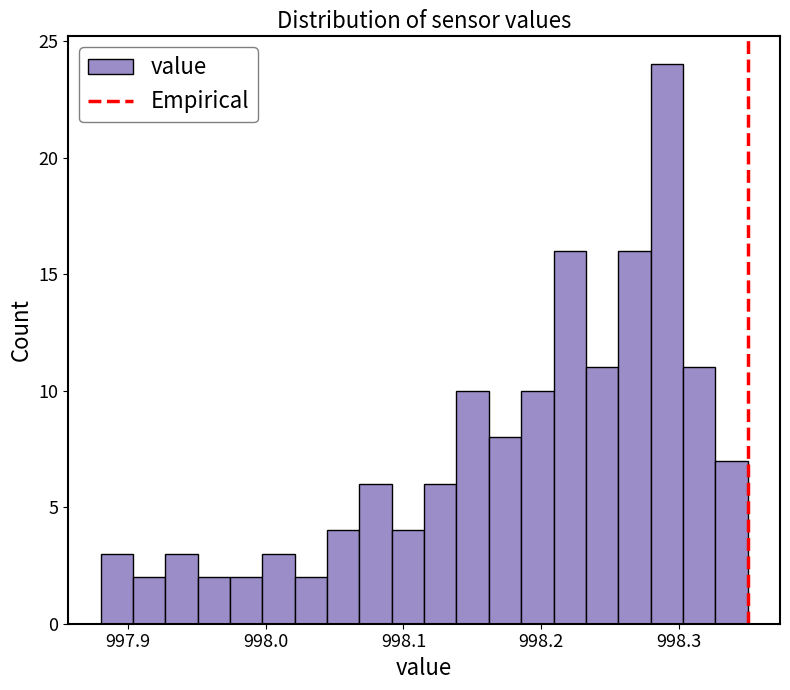

Read against the x-axis, roughly where is the centre of the tallest bar?

998.29